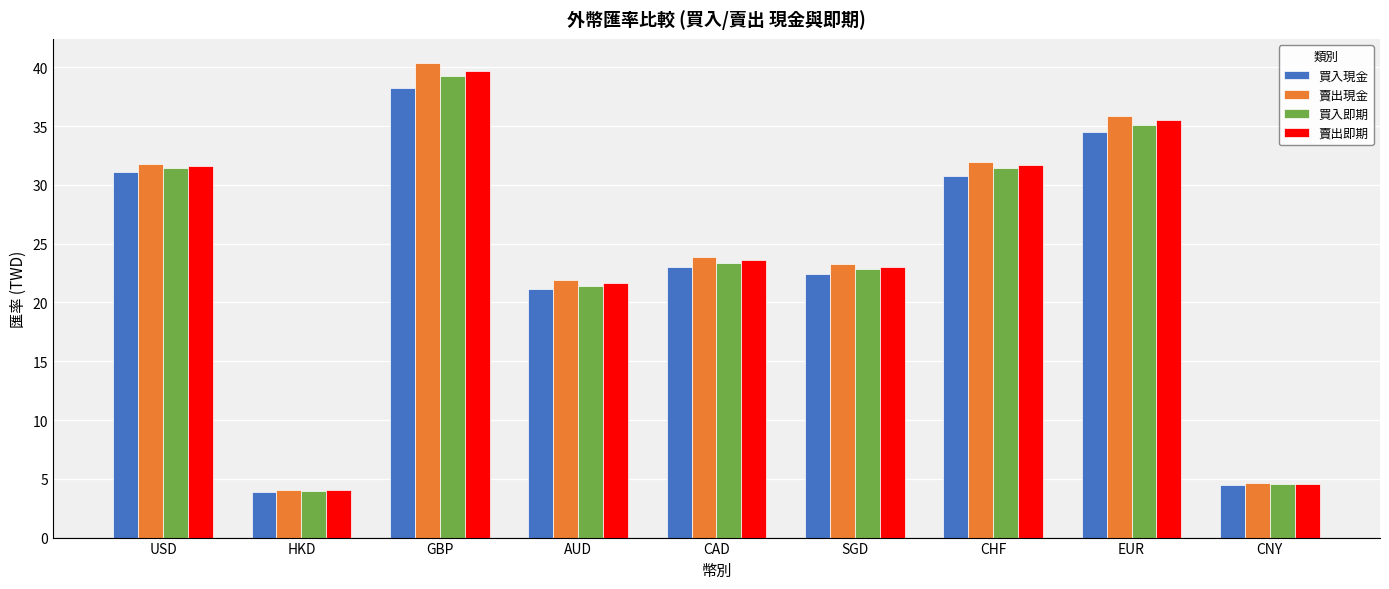

What is the difference between the maximum and minimum values in the 買入現金 series?

34.4